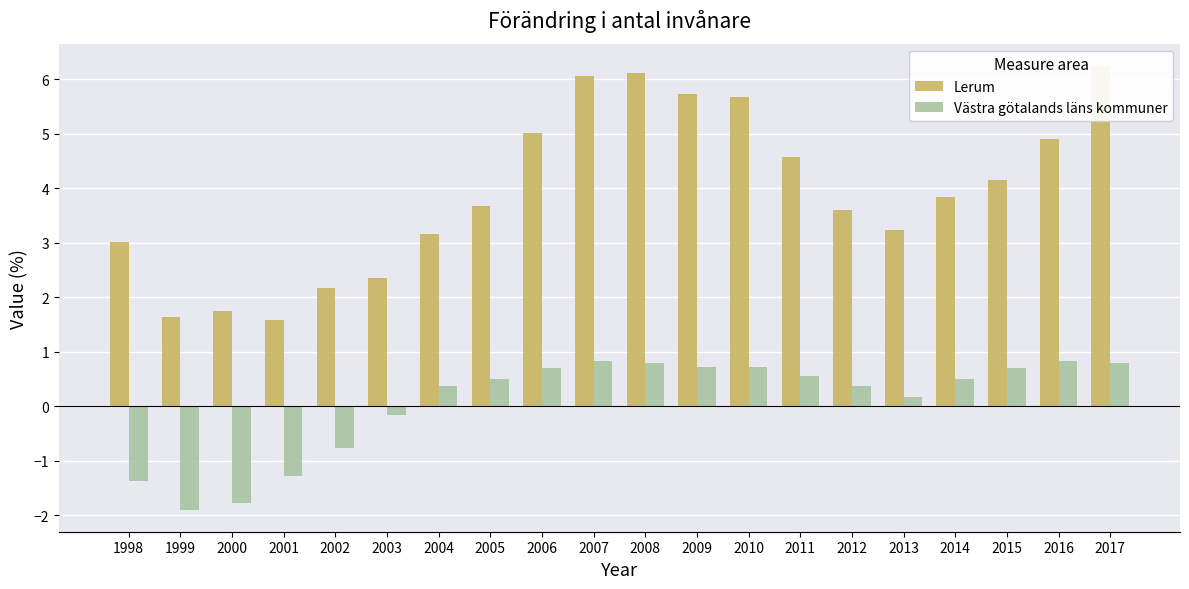

What is the approximate value of Lerum at 2004?

3.2